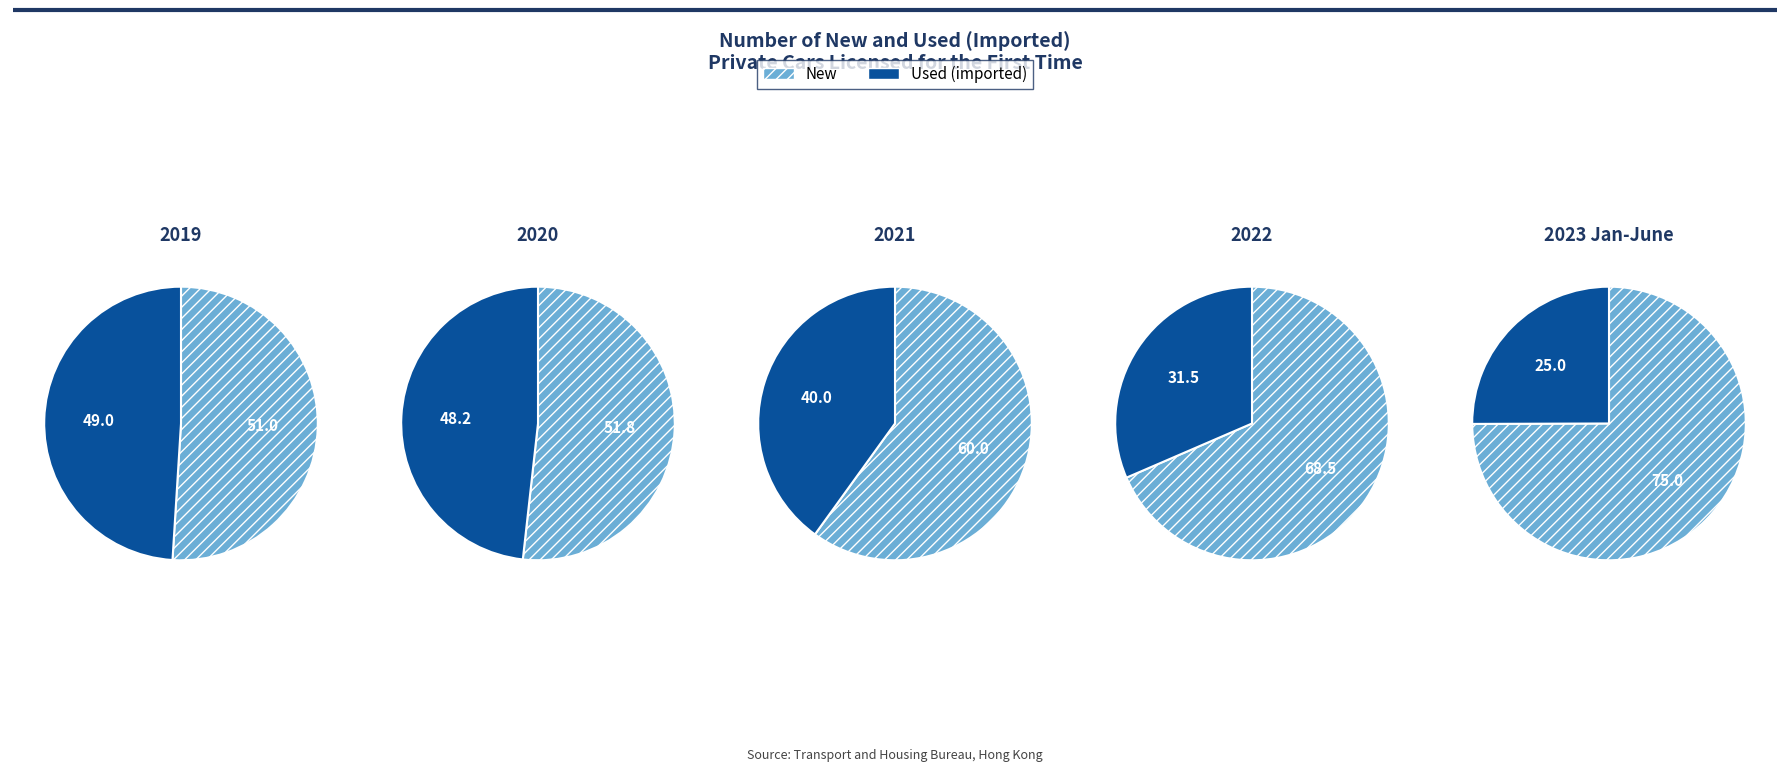

Which category has the smallest portion of the pie?

2023 Jan-June